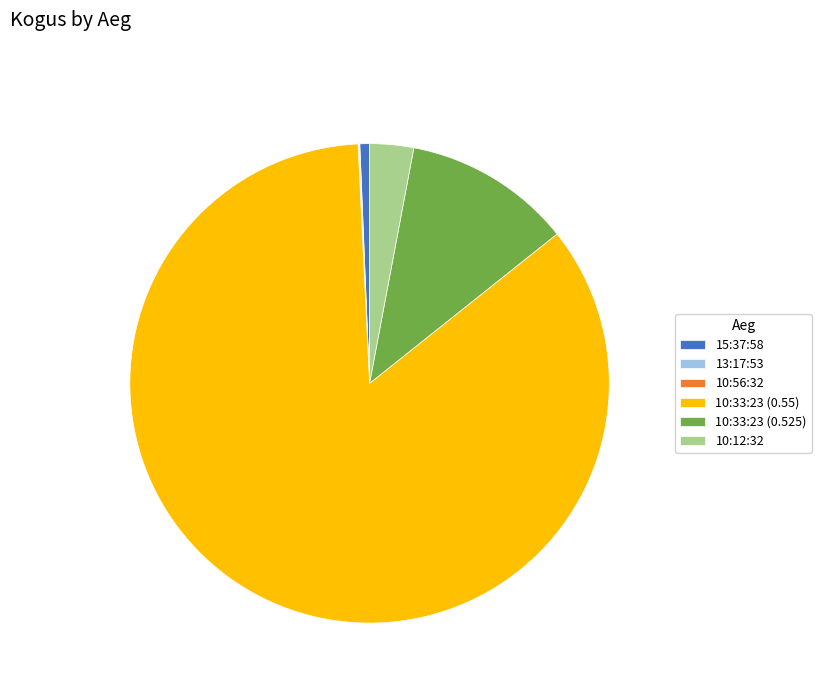

Which has a higher value, 15:37:58 or 10:12:32?

10:12:32